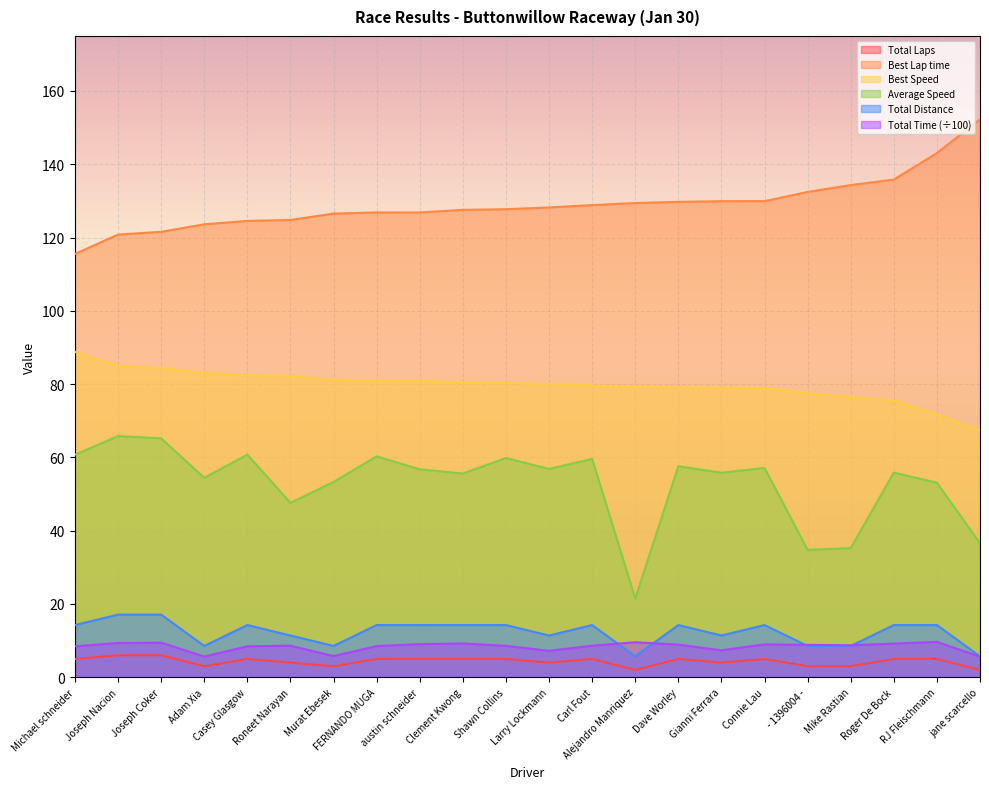

Rank the categories by Best Speed value from highest to lowest.

Michael schneider, Joseph Nacion, Joseph Coker, Adam Xia, Casey Glasgow, Roneet Narayan, Murat Ebesek, FERNANDO MUGA, austin schneider, Clement Kwong, Shawn Collins, Larry Lockmann, Carl Fout, Alejandro Manriquez, Dave Worley, Gianni Ferrara, Connie Lau, - 1396004 -, Mike Rastian, Roger De Bock, RJ Fleischmann, jane scarcello